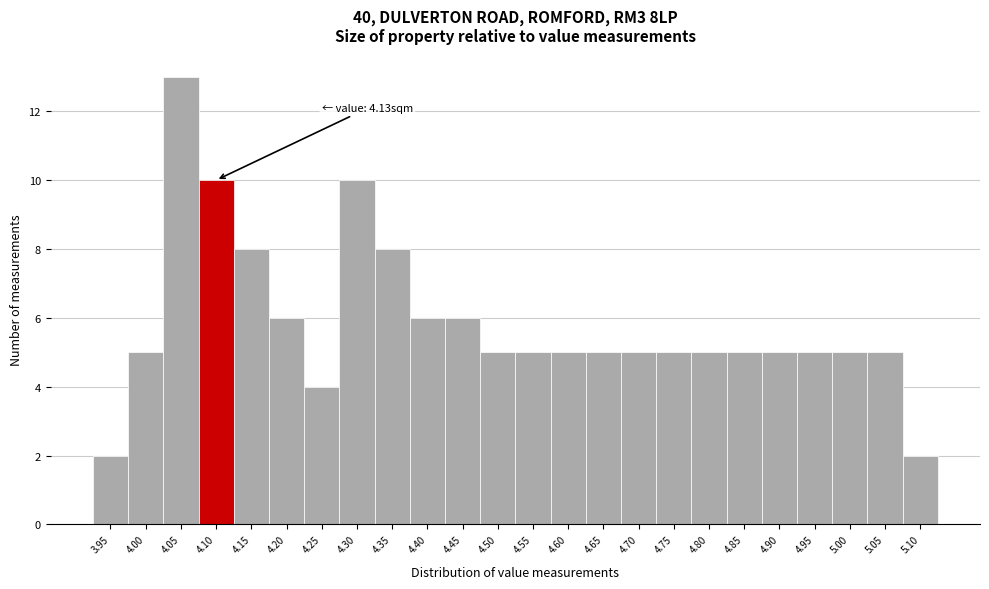

Reading right to left, transcribe all the data shown in this chart.

5.10=2	5.05=5	5.00=5	4.95=5	4.90=5	4.85=5	4.80=5	4.75=5	4.70=5	4.65=5	4.60=5	4.55=5	4.50=5	4.45=6	4.40=6	4.35=8	4.30=10	4.25=4	4.20=6	4.15=8	4.10=10	4.05=13	4.00=5	3.95=2